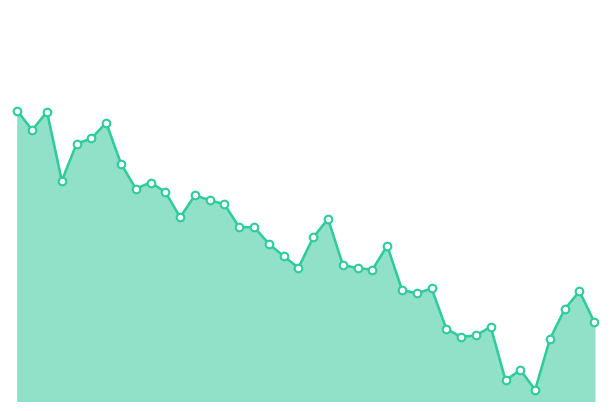

How many lines are shown in the chart?

1